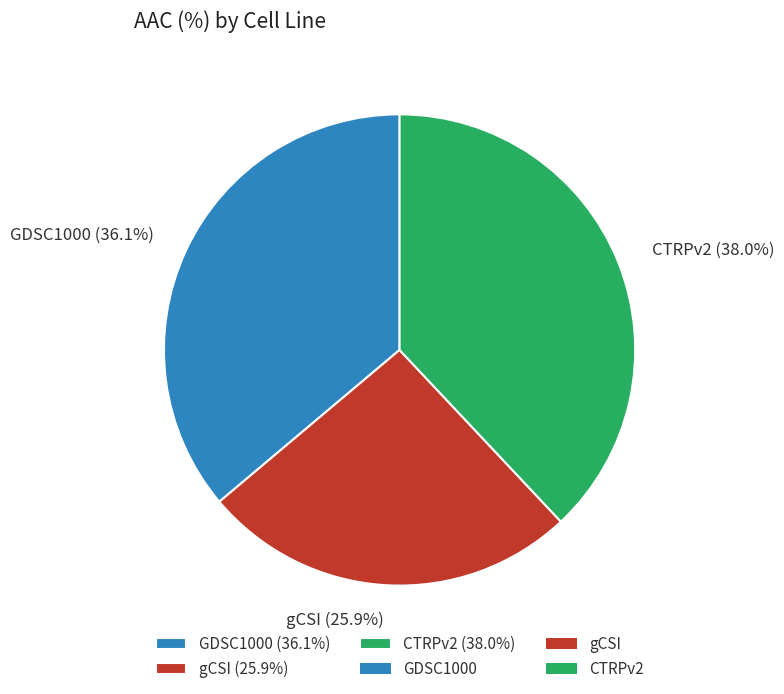

Between gCSI and CTRPv2, which is larger?

CTRPv2